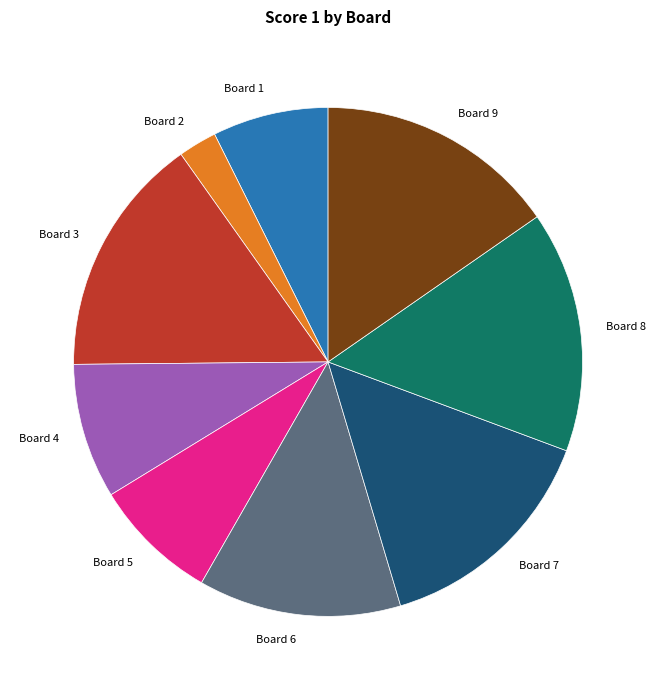

Does any single category account for the majority?

No